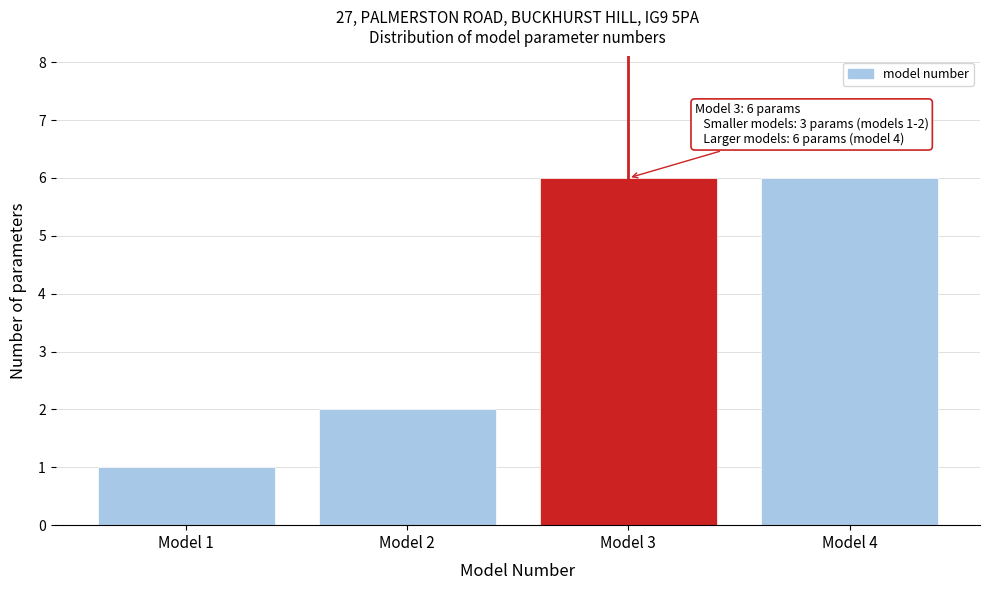

Reading left to right, what are all the values shown in this chart?

1	2	6	6